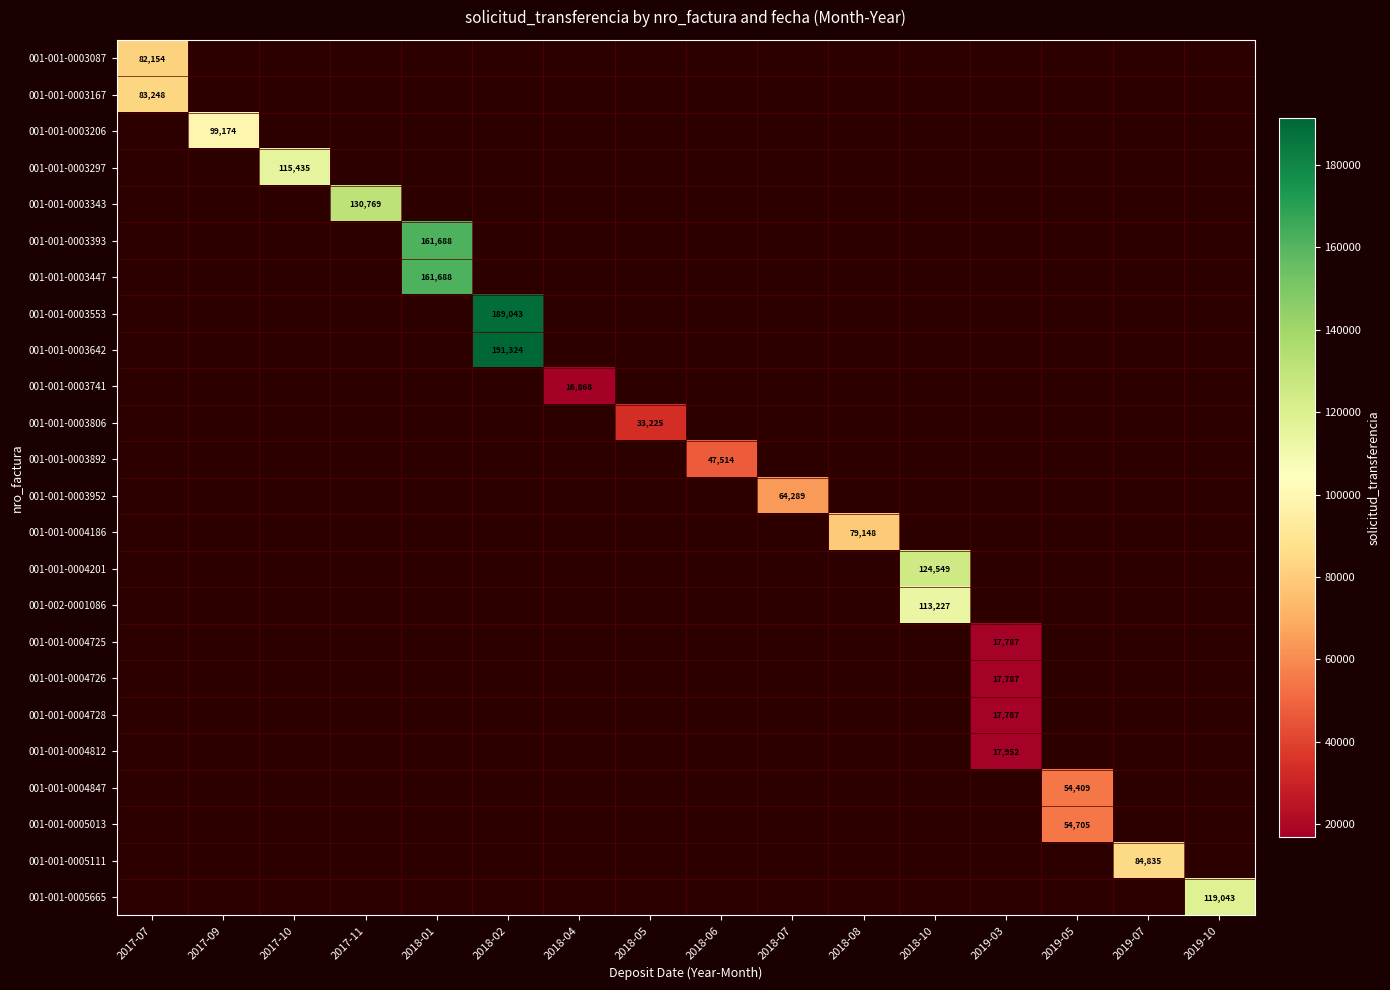

True or false: 001-001-0003447 has a value of 161688 at 2018-01.

True